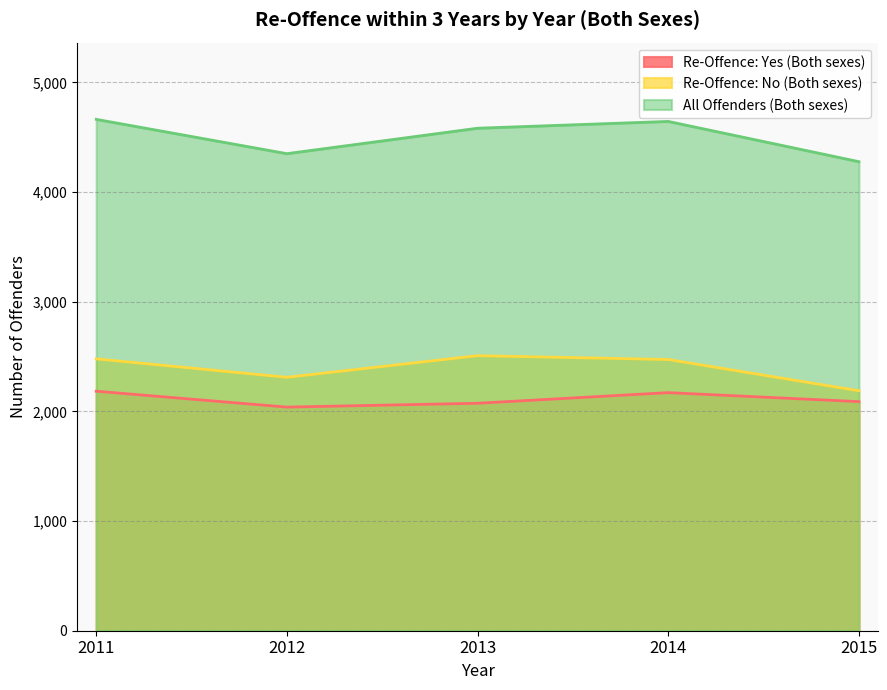

How many lines are shown in the chart?

3